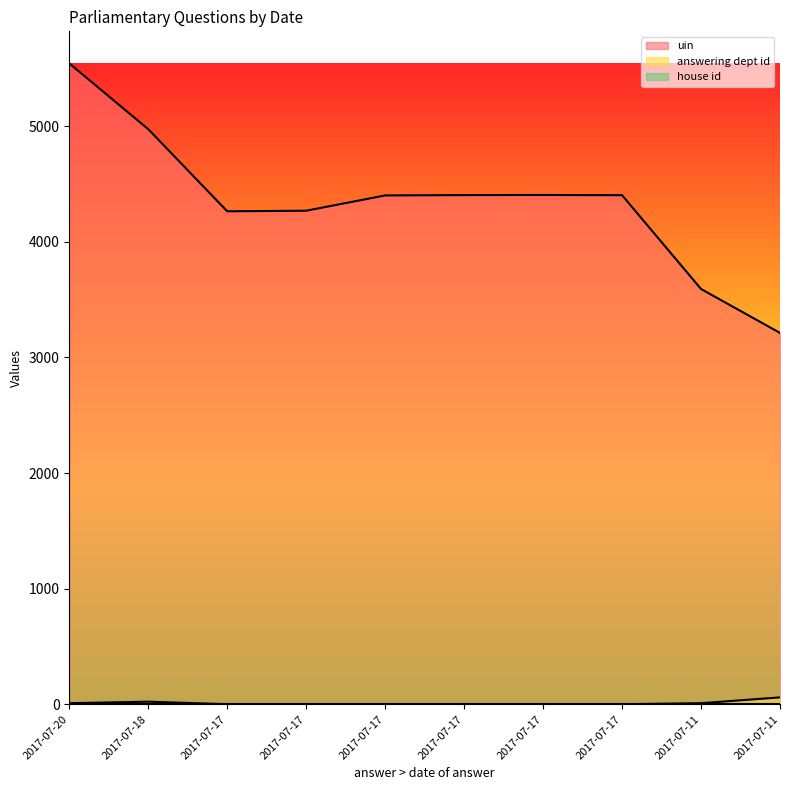

Does the chart display data point markers on the line(s)?

No